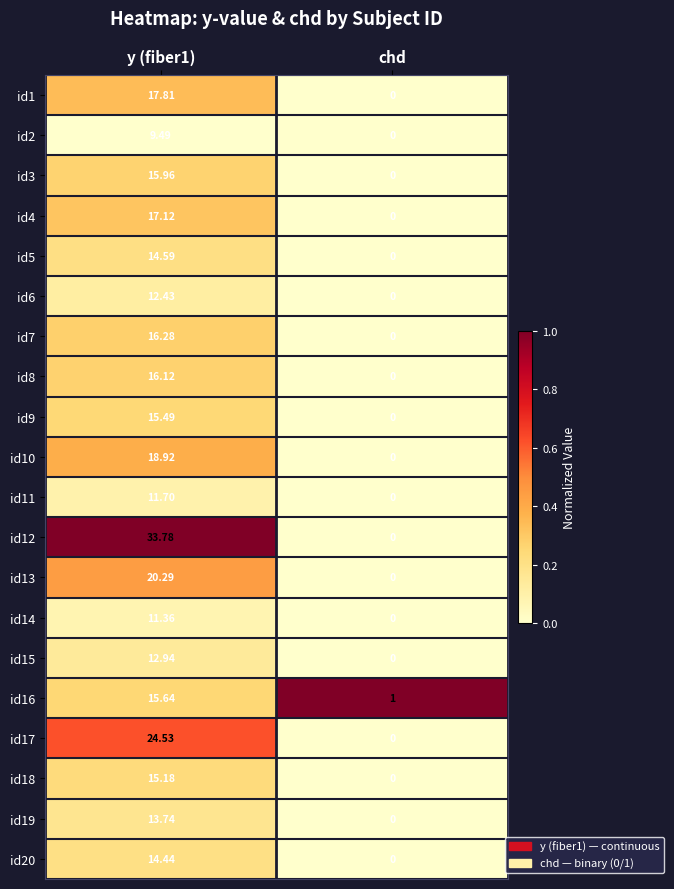

At which label is id7 closest to 8?

chd